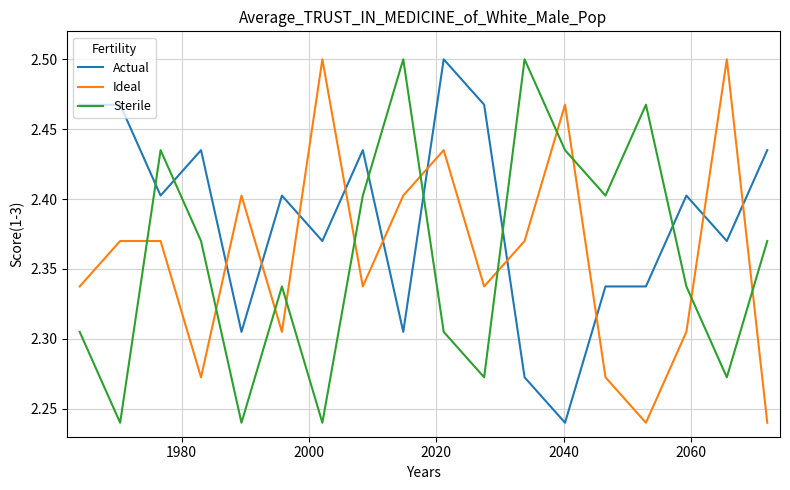

What is the difference between the maximum and minimum values in the Actual series?

0.3